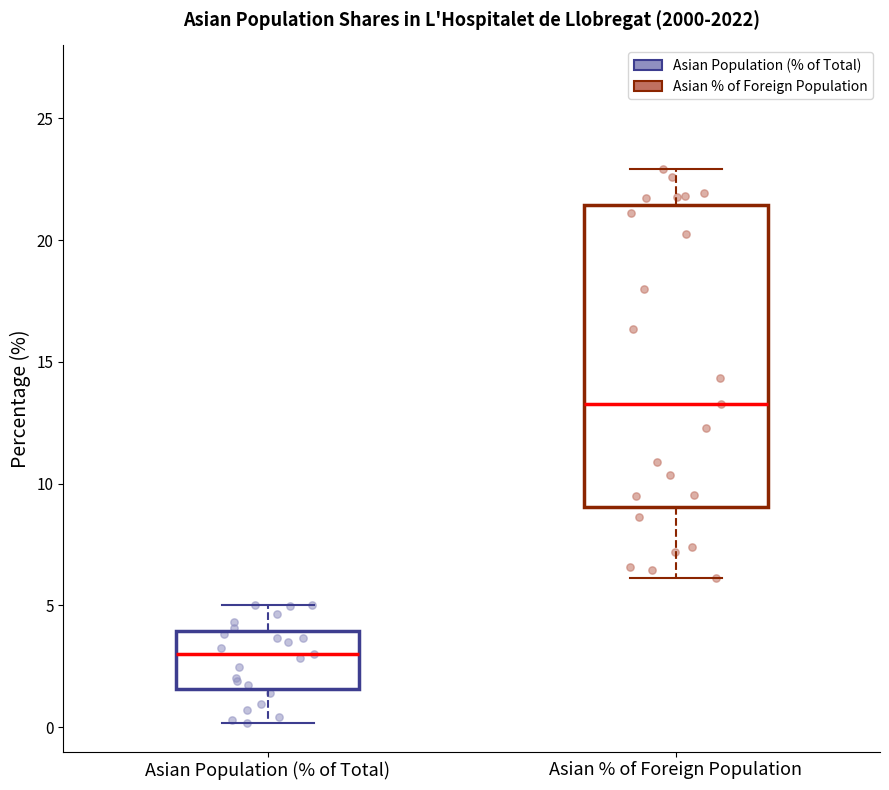

Where does the median line of the box for Asian Population (% of Total) sit on the y-axis? The values are not printed on the chart, so give them approximately, as read against the axis.

3.0